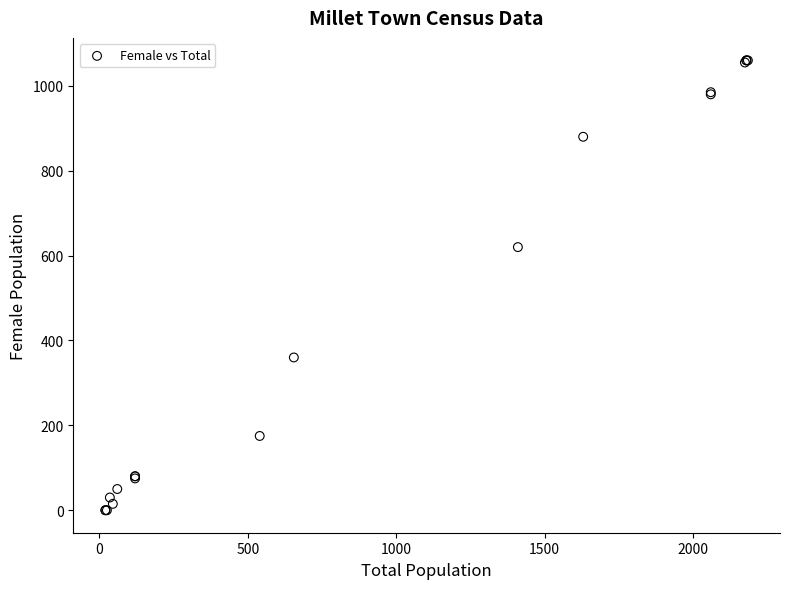

What Y value in the scatter plot is closest to 530?

620